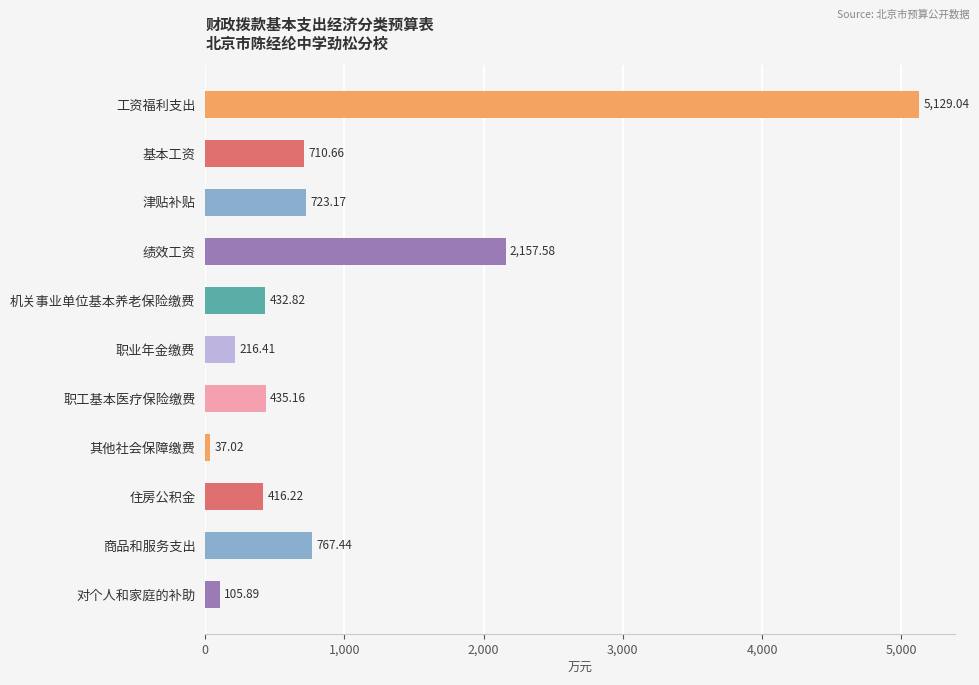

Approximately how many times larger is the value at 津贴补贴 compared to 基本工资?

1.0